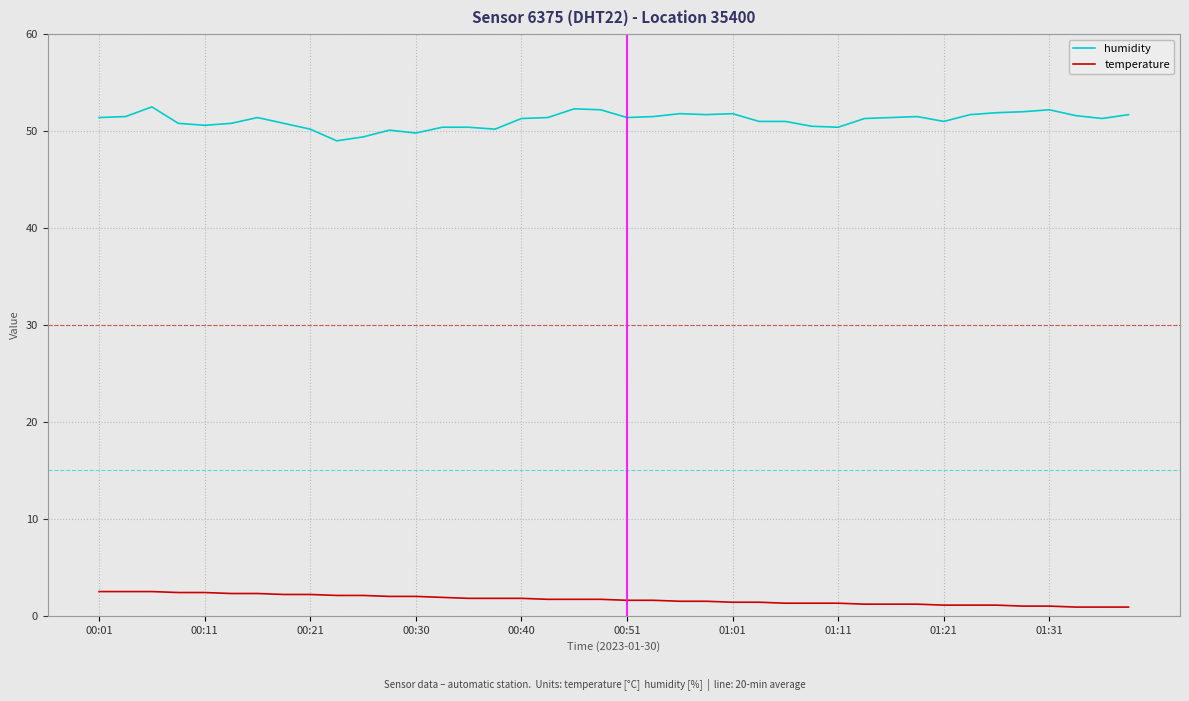

What is the maximum value for temperature?

2.5